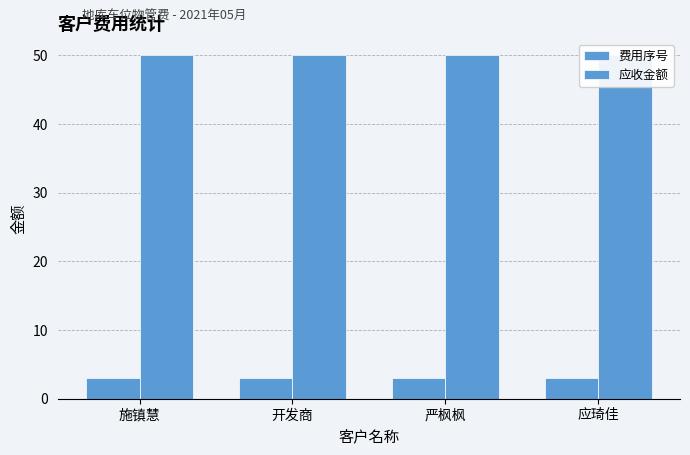

What is the average value of the 应收金额 series?

50